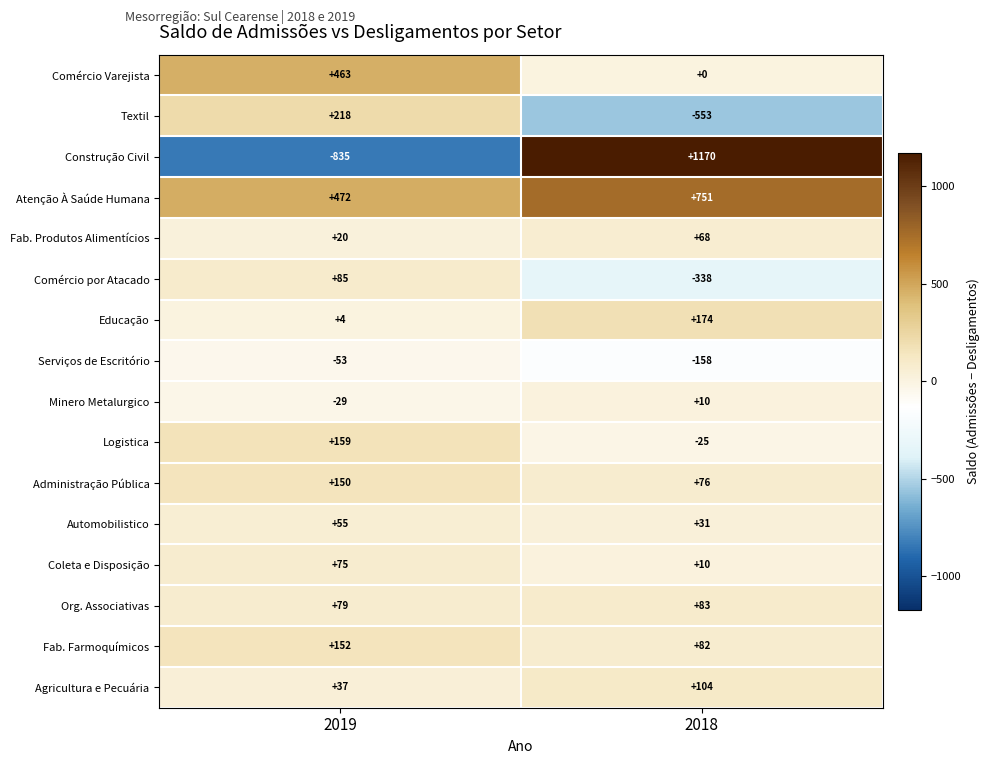

List the series in order of their peak value, highest first.

Construção Civil, Atenção À Saúde Humana, Comércio Varejista, Textil, Educação, Logistica, Fab. Farmoquímicos, Administração Pública, Agricultura e Pecuária, Comércio por Atacado, Org. Associativas, Coleta e Disposição, Fab. Produtos Alimentícios, Automobilistico, Minero Metalurgico, Serviços de Escritório